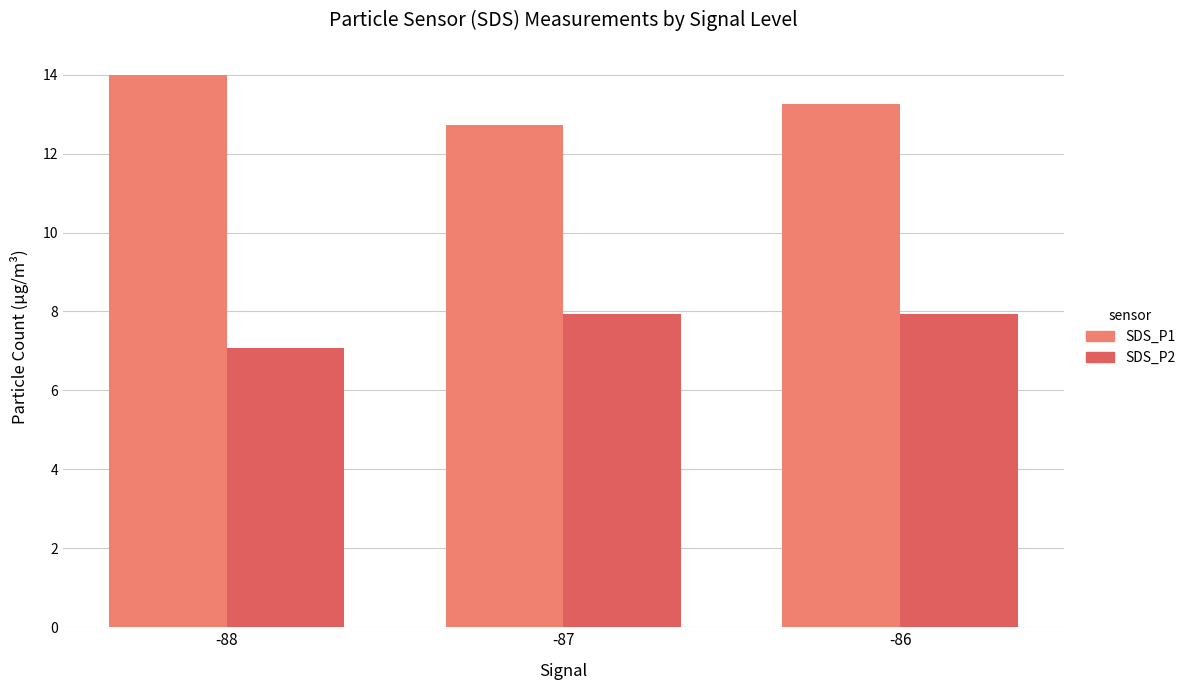

At how many categories does at least one series exceed 7?

3